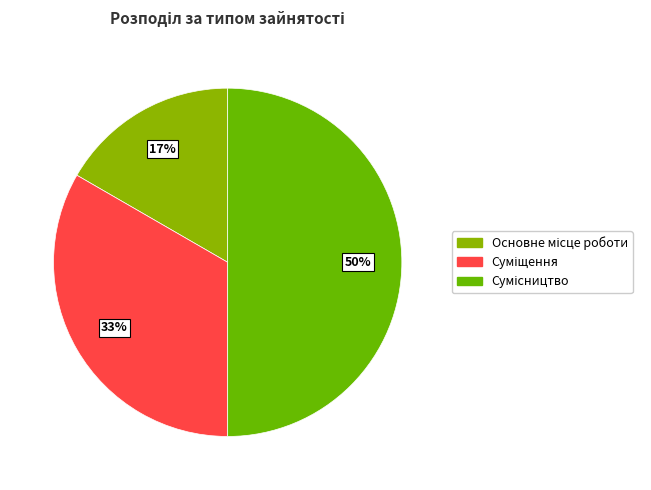

How many slices are in this pie chart?

3